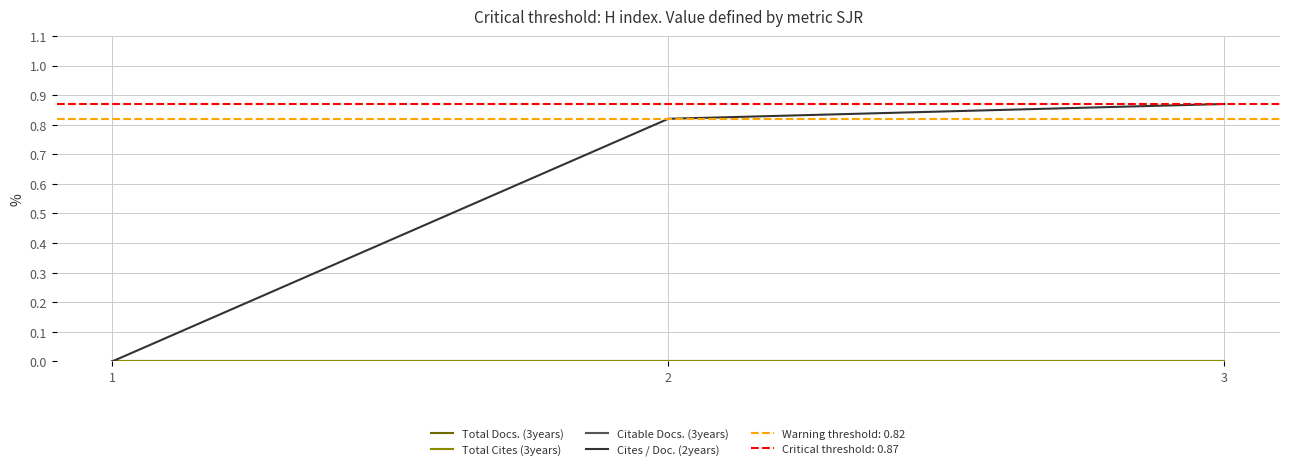

The Citable Docs. (3years) series shows 185.4 at 1. True or false?

False